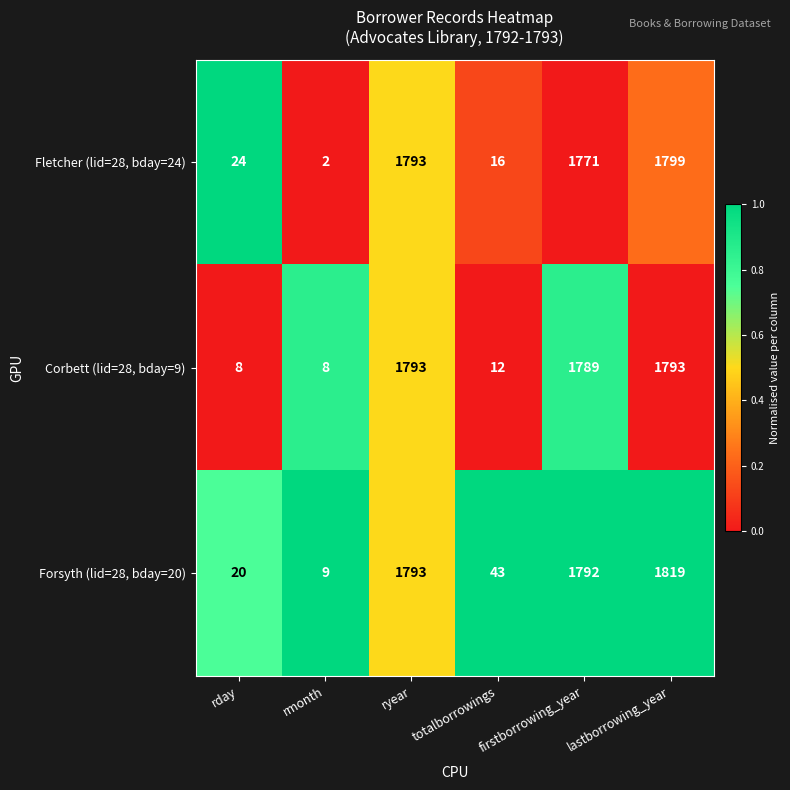

Between rday and totalborrowings, which series saw the biggest shift?

Forsyth (lid=28, bday=20)